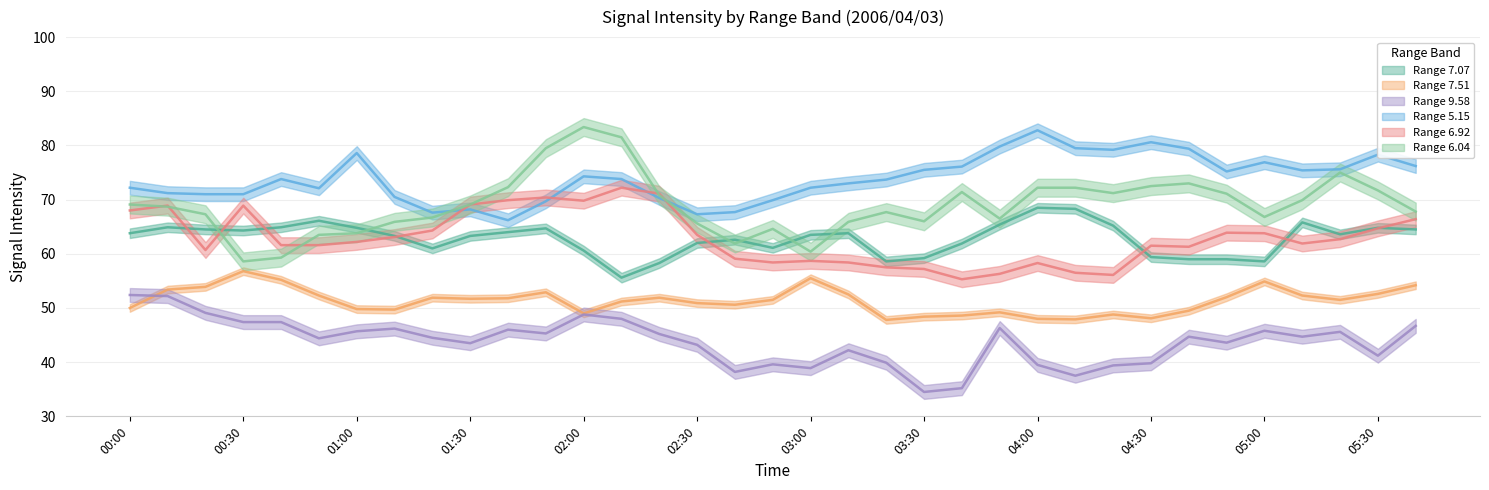

The   9.581 series shows 15.4 at 04:00. True or false?

False